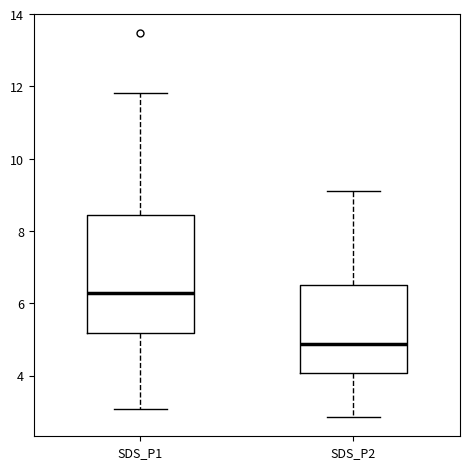

Reading left to right, transcribe this box plot: for each box, give where its median line is, the range the box spans, and where its two whiskers end, as read against the y-axis. The values are not printed on the chart, so give them approximately, as read against the axis.

SDS_P1: median 6.2, box 5.2 to 8.4, whiskers 3.0 to 11.8
SDS_P2: median 4.8, box 4.0 to 6.6, whiskers 2.8 to 9.2